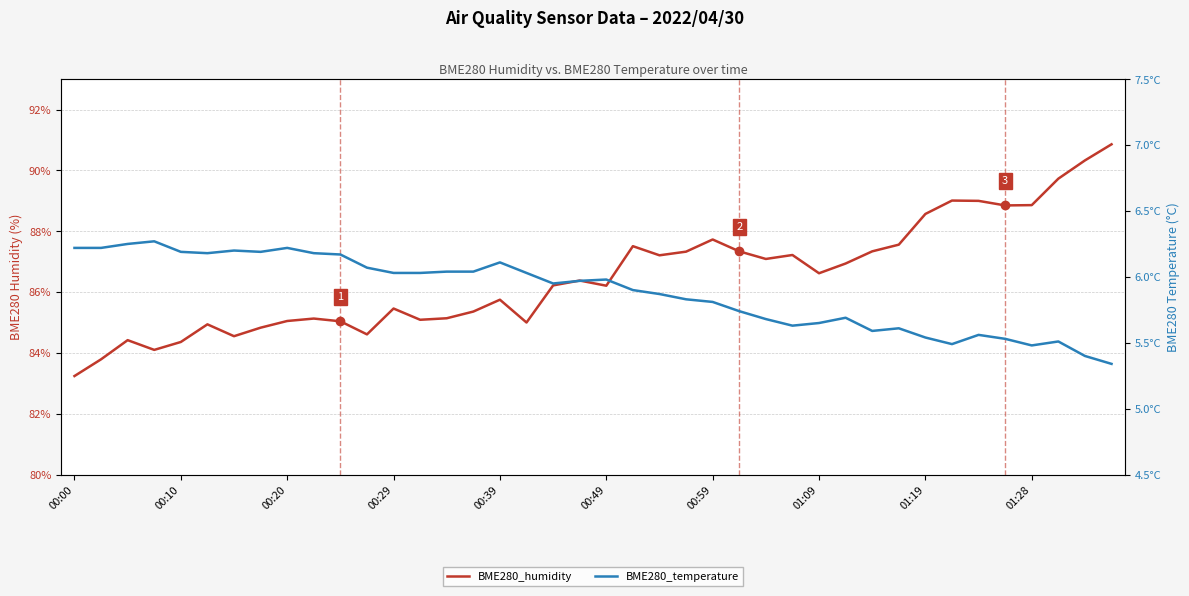

Which has a higher value, 34 or 00:20?

34